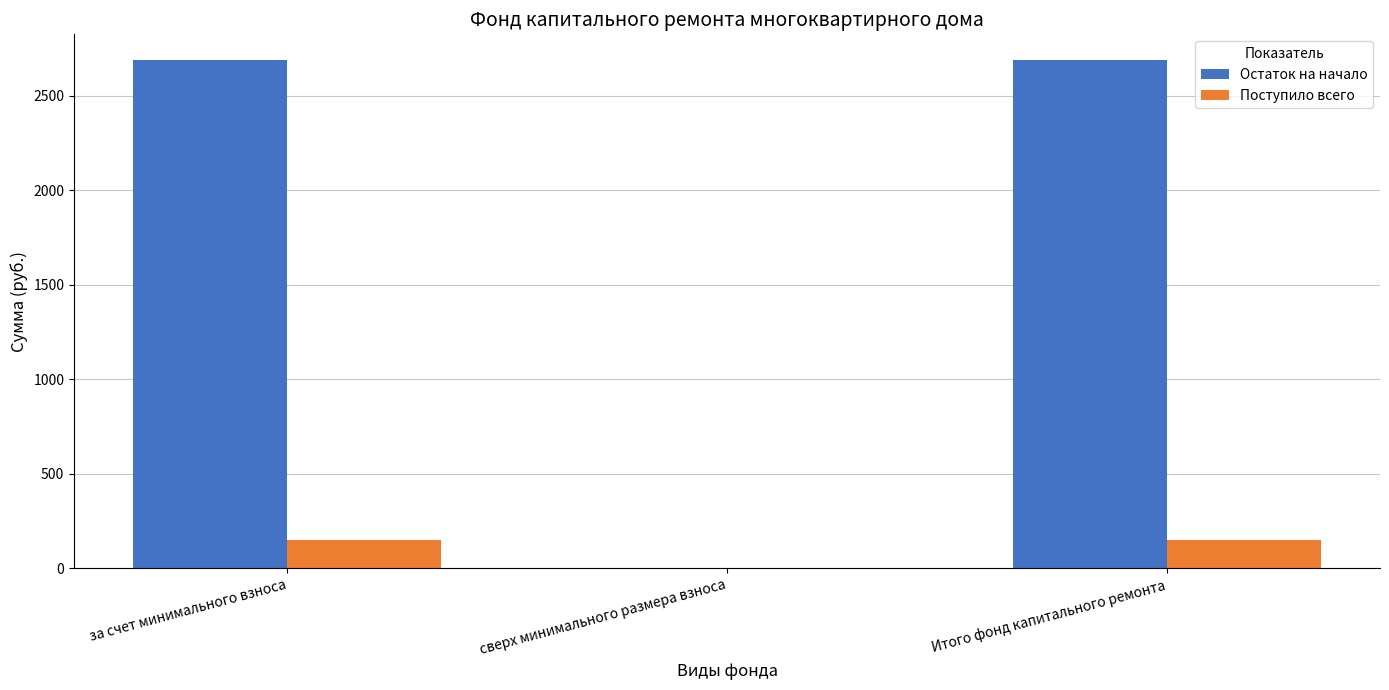

Is the value of Поступило всего at сверх минимального размера взноса greater than the value of Остаток на начало at Итого фонд капитального ремонта?

No